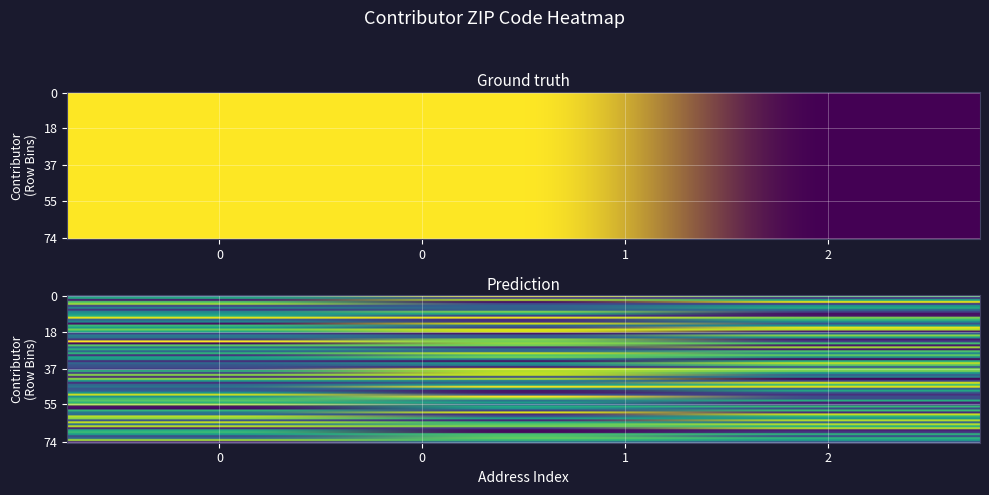

What is the total value across all series at 2?

211560